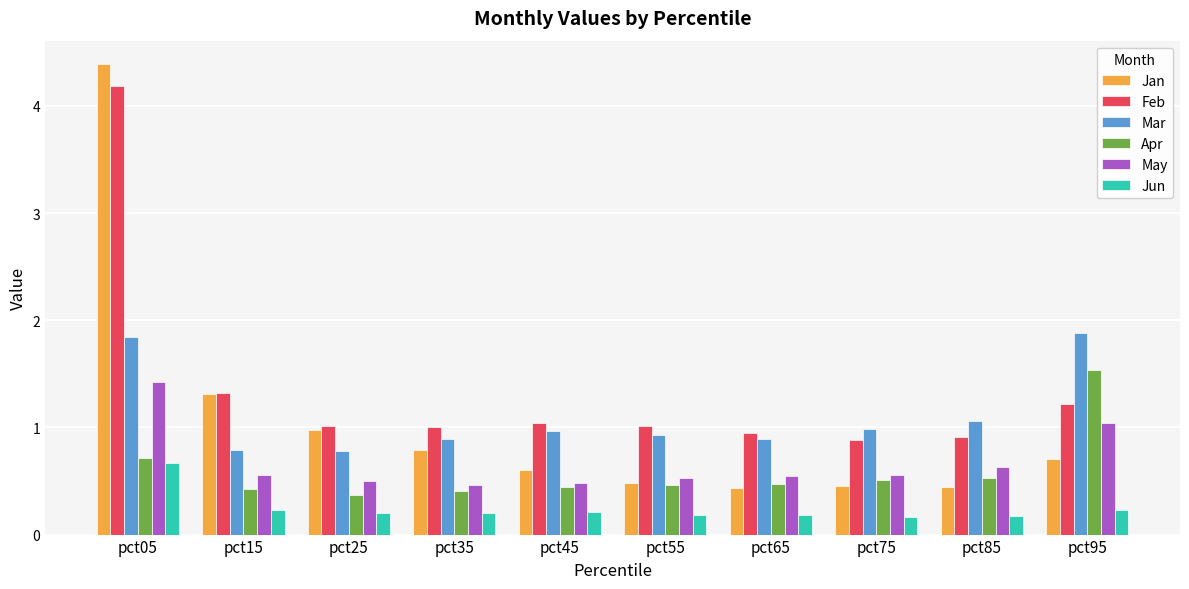

Which category has the highest value in the Feb series?

pct05